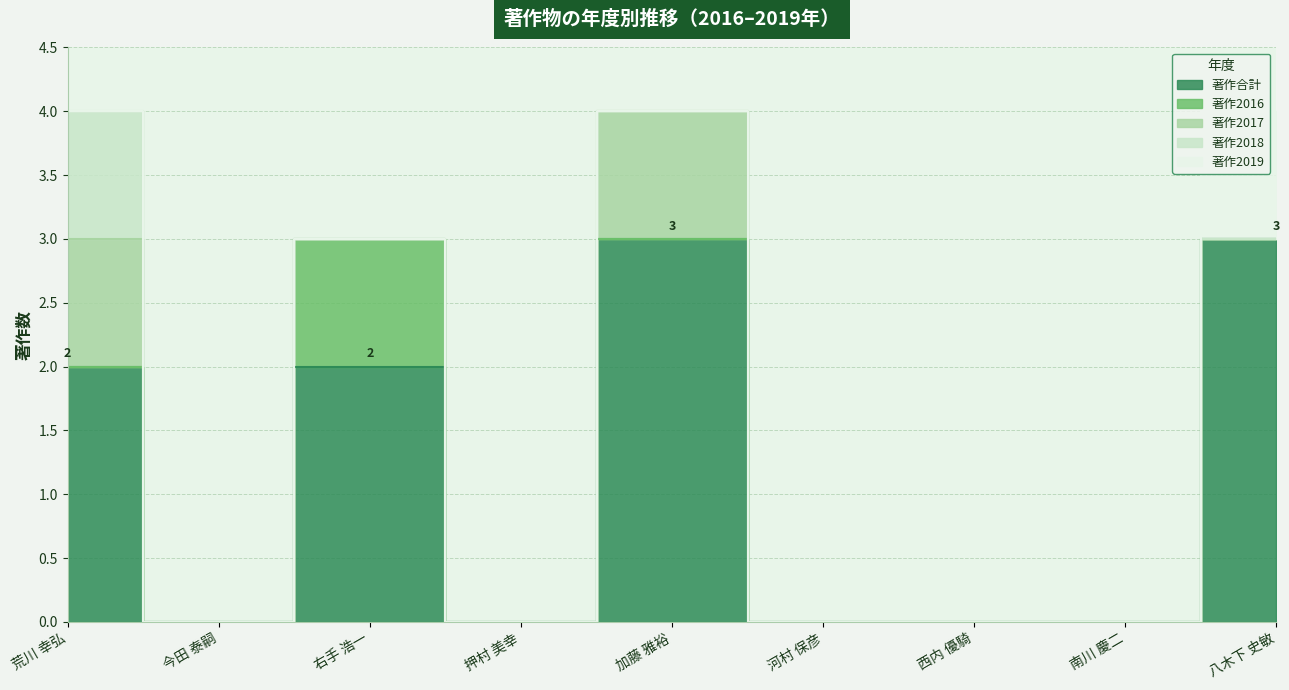

What is the label of the 4th point from the left?

押村 美幸